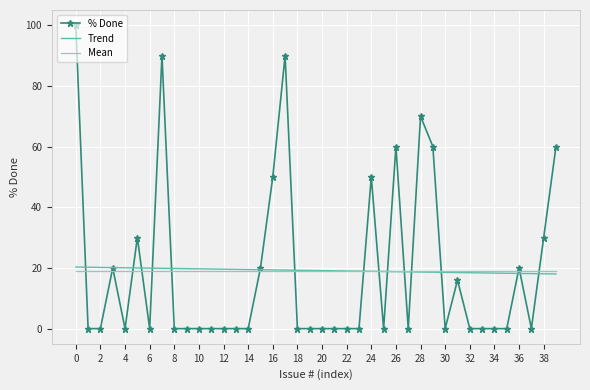

True or false: Trend and Mean cross at least once.

True